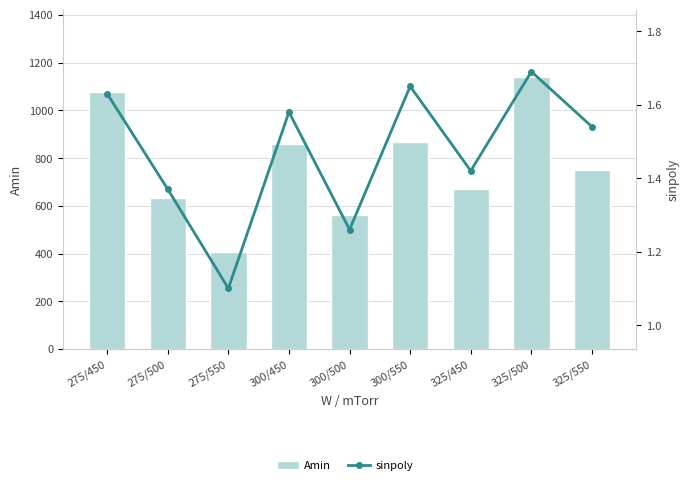

Does the chart contain any negative values?

No